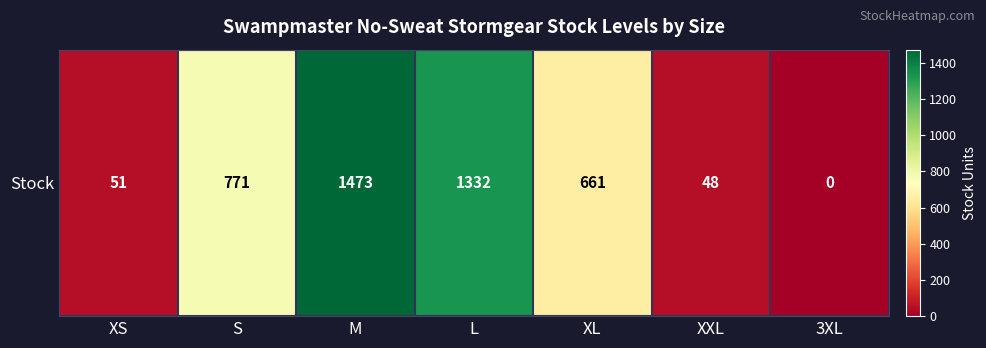

Where is the data nearest to the value 736?

S